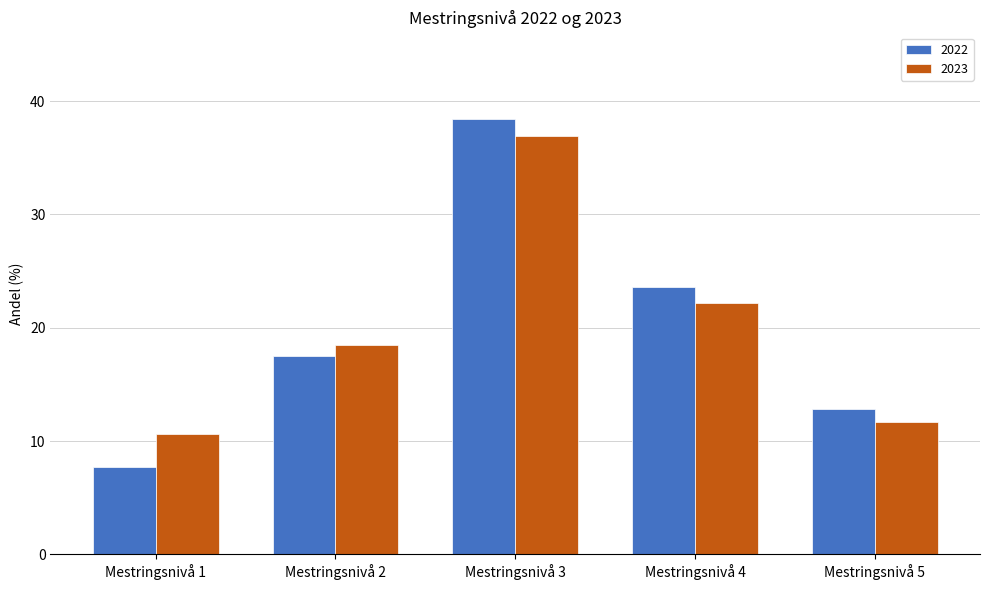

Which category has the highest value in the 2022 series?

Mestringsnivå 3